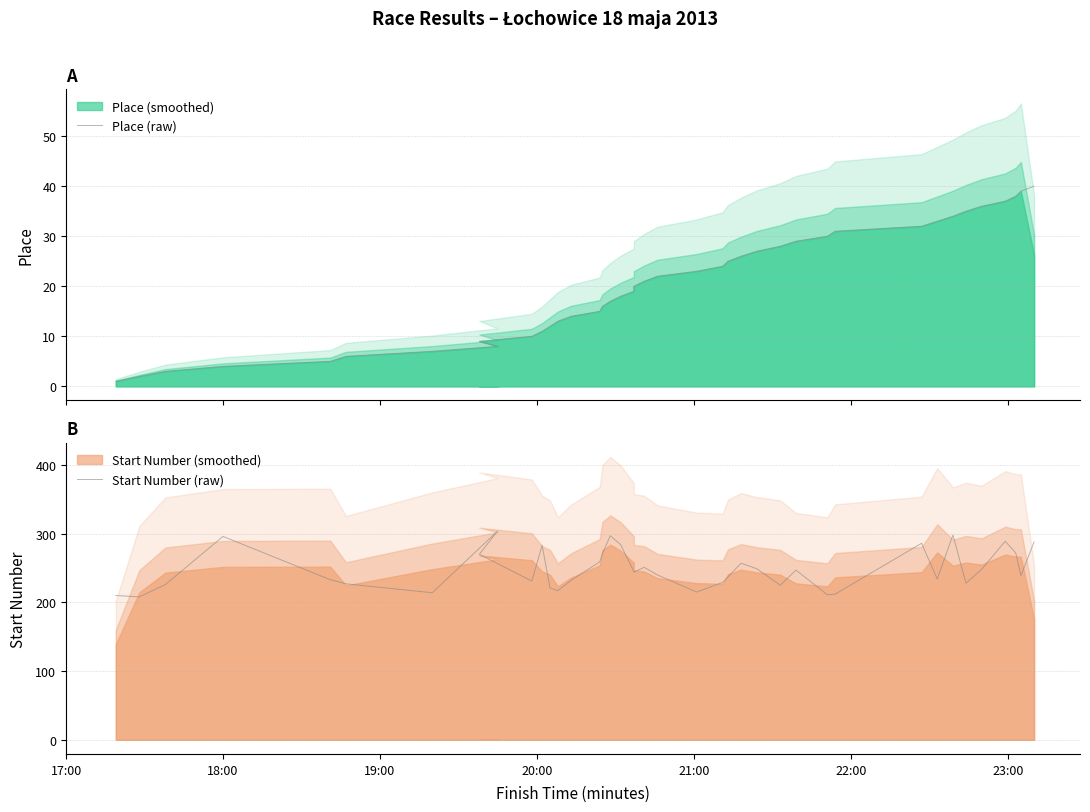

What is the highest value of the Start Number (raw) series?

304